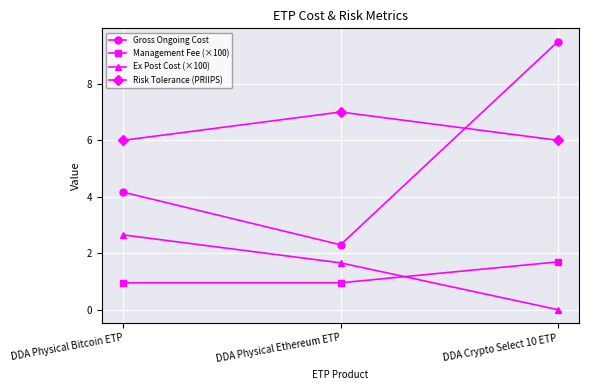

Between DDA Physical Ethereum ETP and DDA Crypto Select 10 ETP, which series saw the biggest shift?

Gross Ongoing Cost